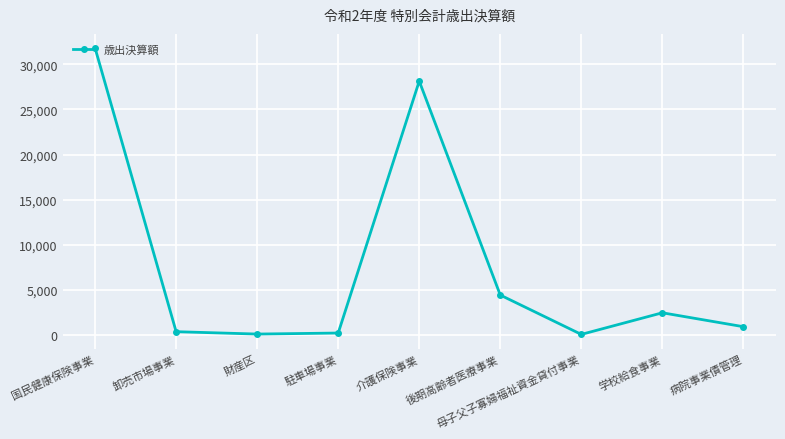

What is the change in value from 卸売市場事業 to 病院事業債管理?

+553.7